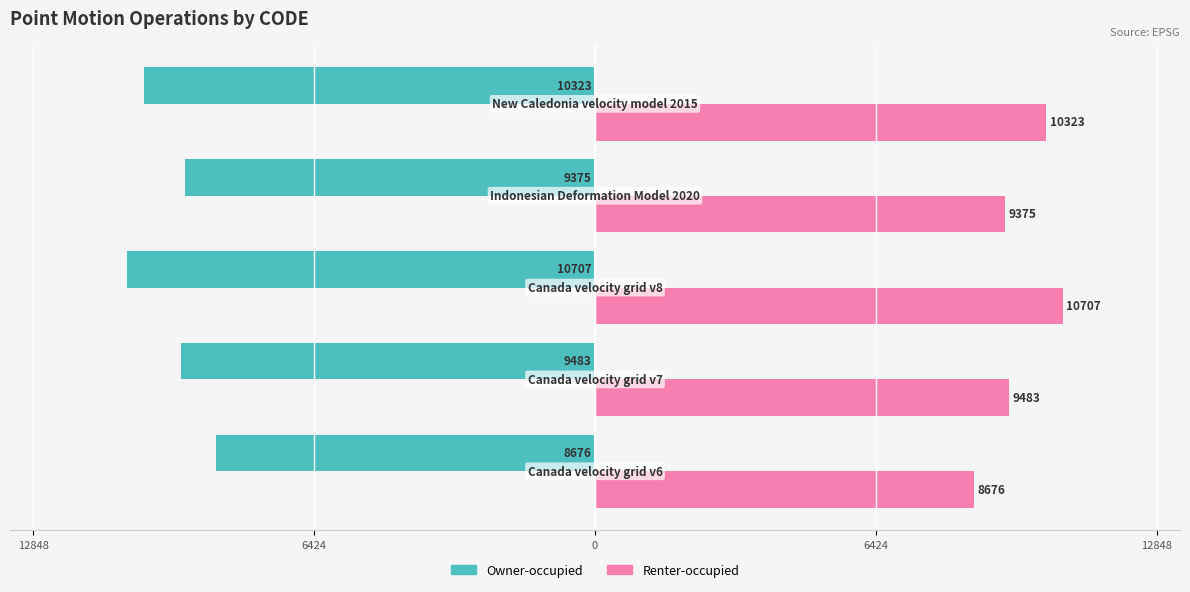

How many bars are there in total?

10